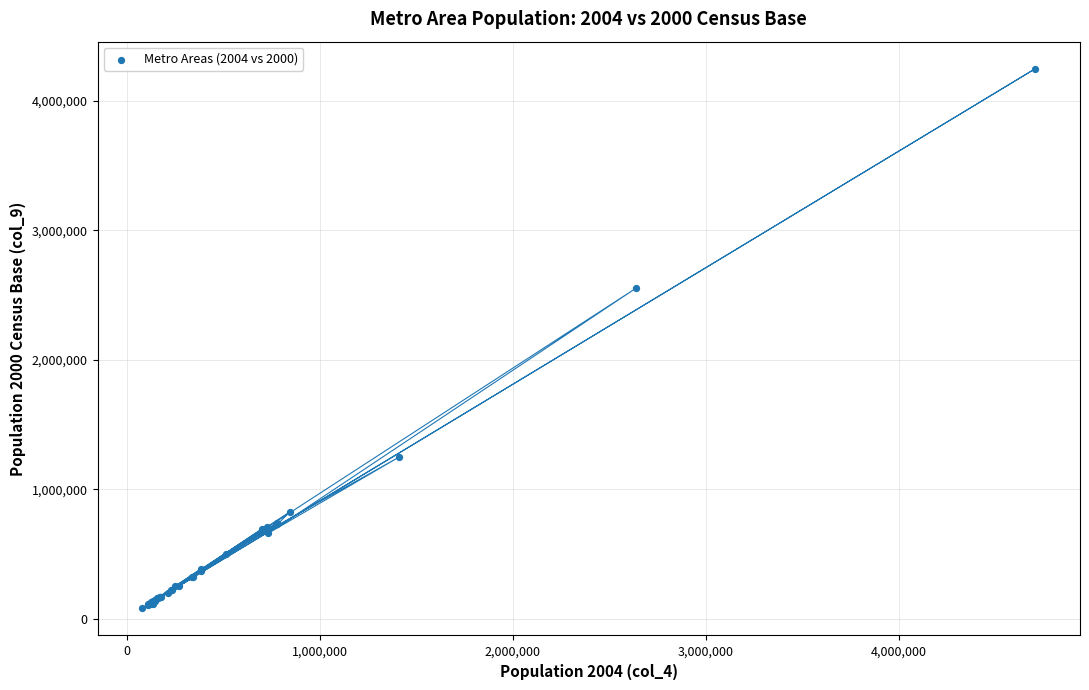

What Y value in the scatter plot is closest to 2163999?

2552994